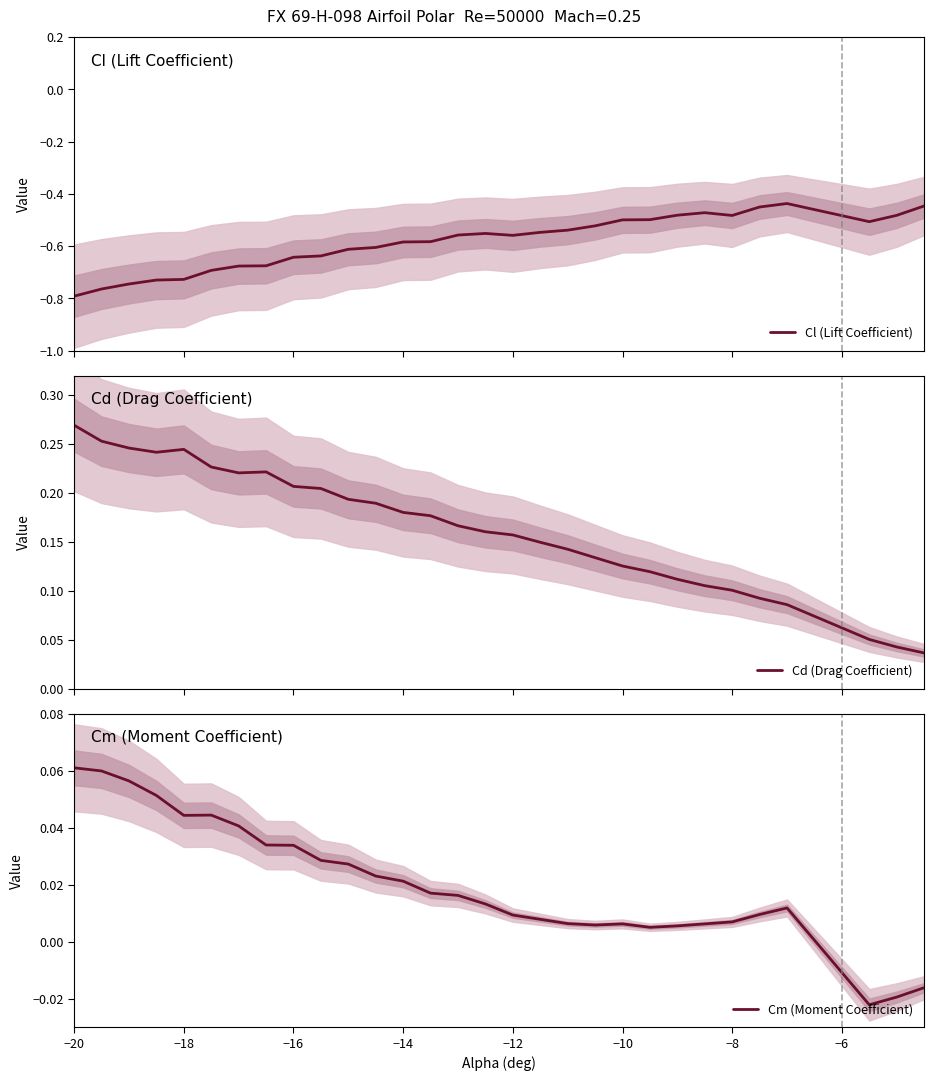

True or false: Cd (Drag Coefficient) and Cl (Lift Coefficient) intersect in this chart.

False